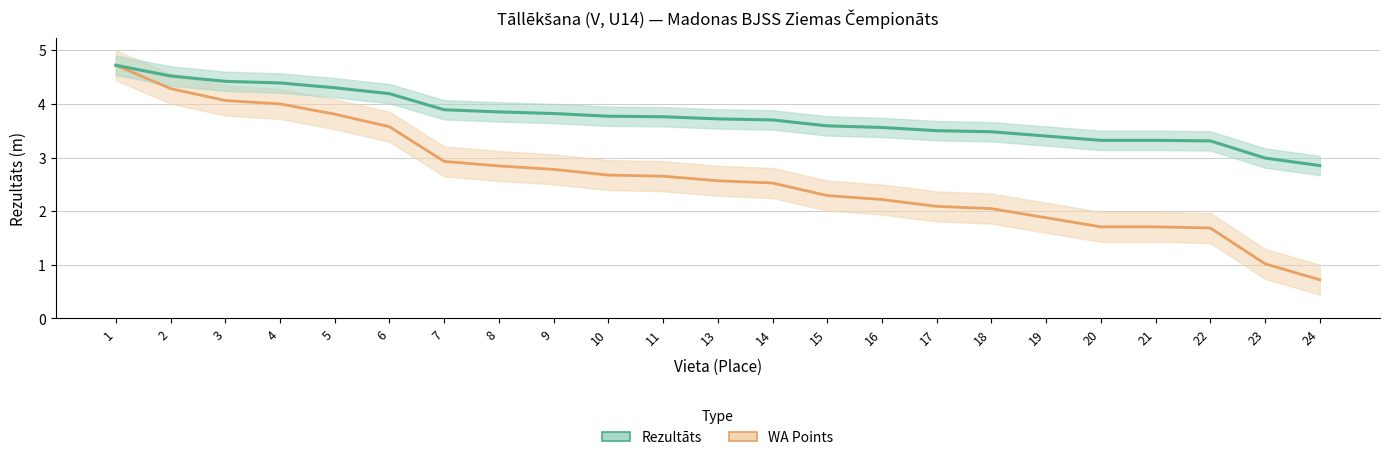

Reading left to right, what are all the values shown in this chart?

WA Points: 4.7	4.3	4.1	4.0	3.8	3.6	2.9	2.8	2.8	2.7	2.7	2.6	2.5	2.3	2.2	2.1	2.0	1.9	1.7	1.7	1.7	1.0	0.7
Rezultāts: 4.7	4.5	4.4	4.4	4.3	4.2	3.9	3.9	3.8	3.8	3.8	3.7	3.7	3.6	3.6	3.5	3.5	3.4	3.3	3.3	3.3	3.0	2.9